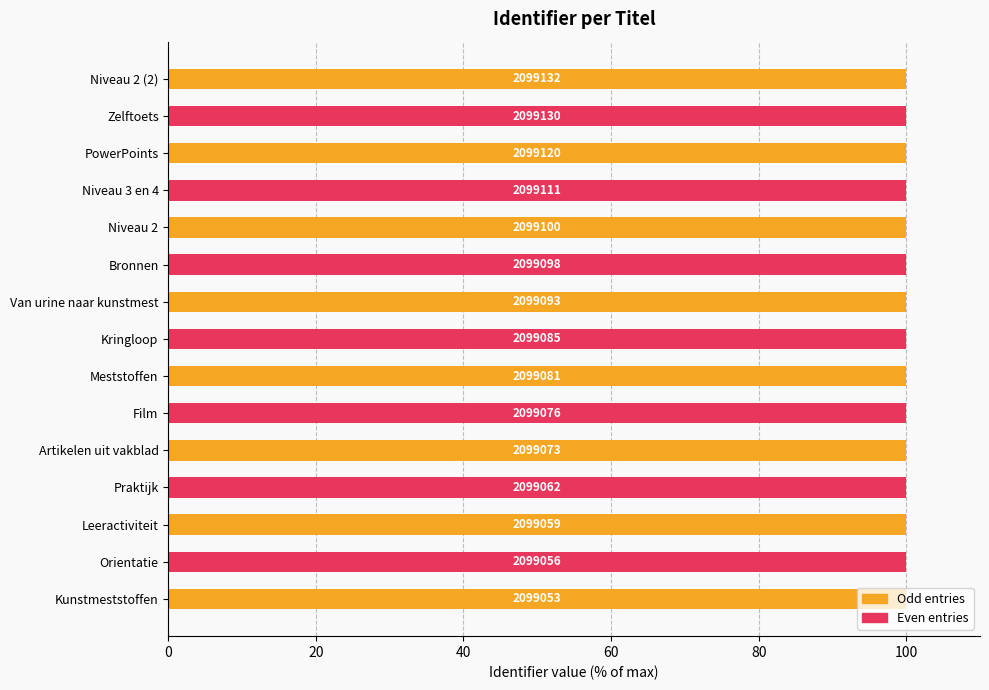

What is the average value?

100.0